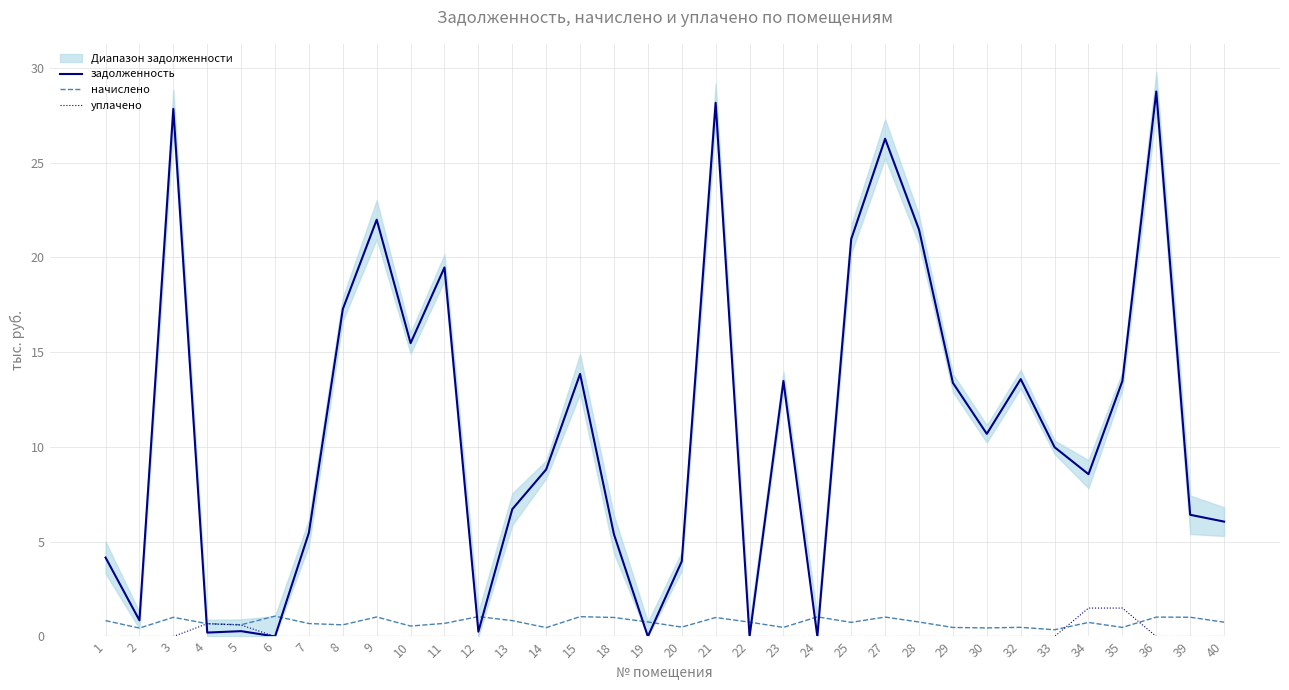

At which label does задолженность first exceed 9?

3